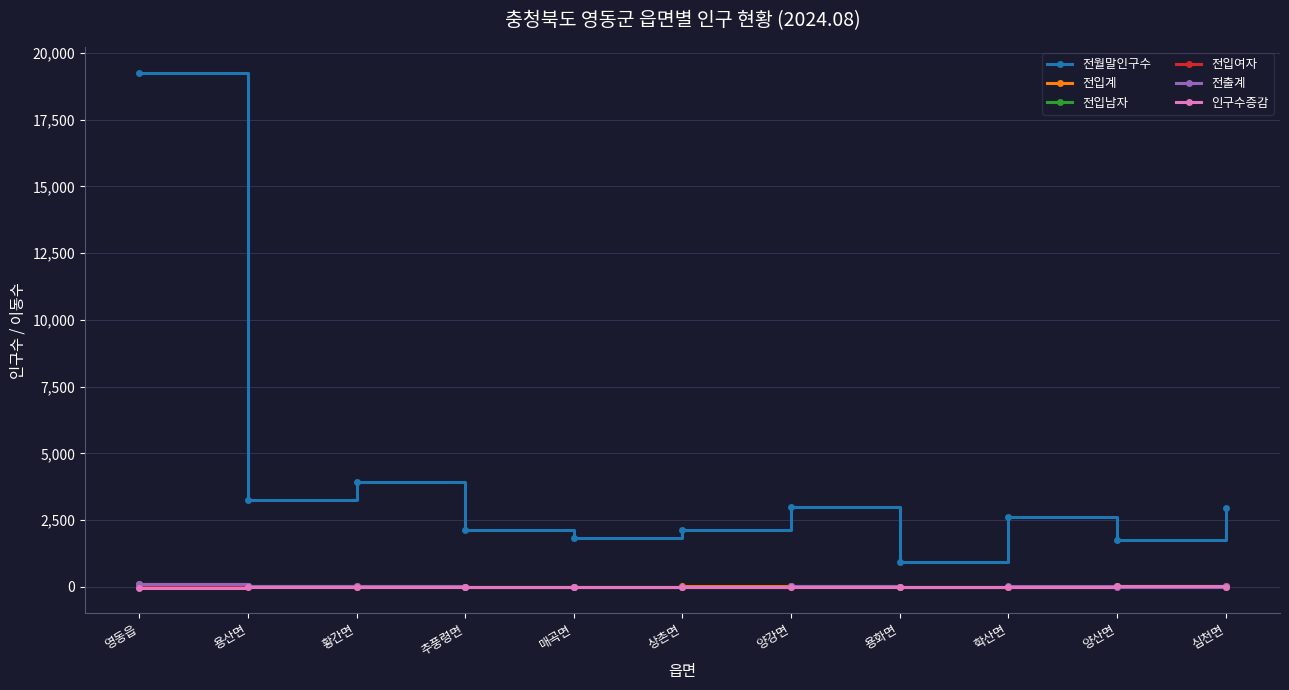

Which category has the highest value across all series?

영동읍